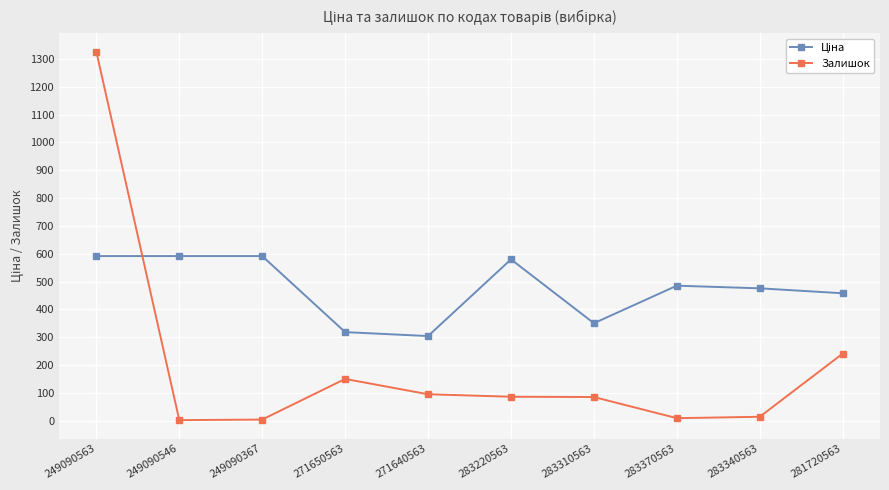

What is the total value across all series at 271650563?

468.3